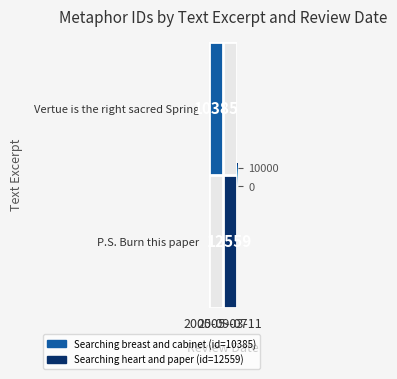

What is the sum of all Vertue is the right sacred Spring values?

10385